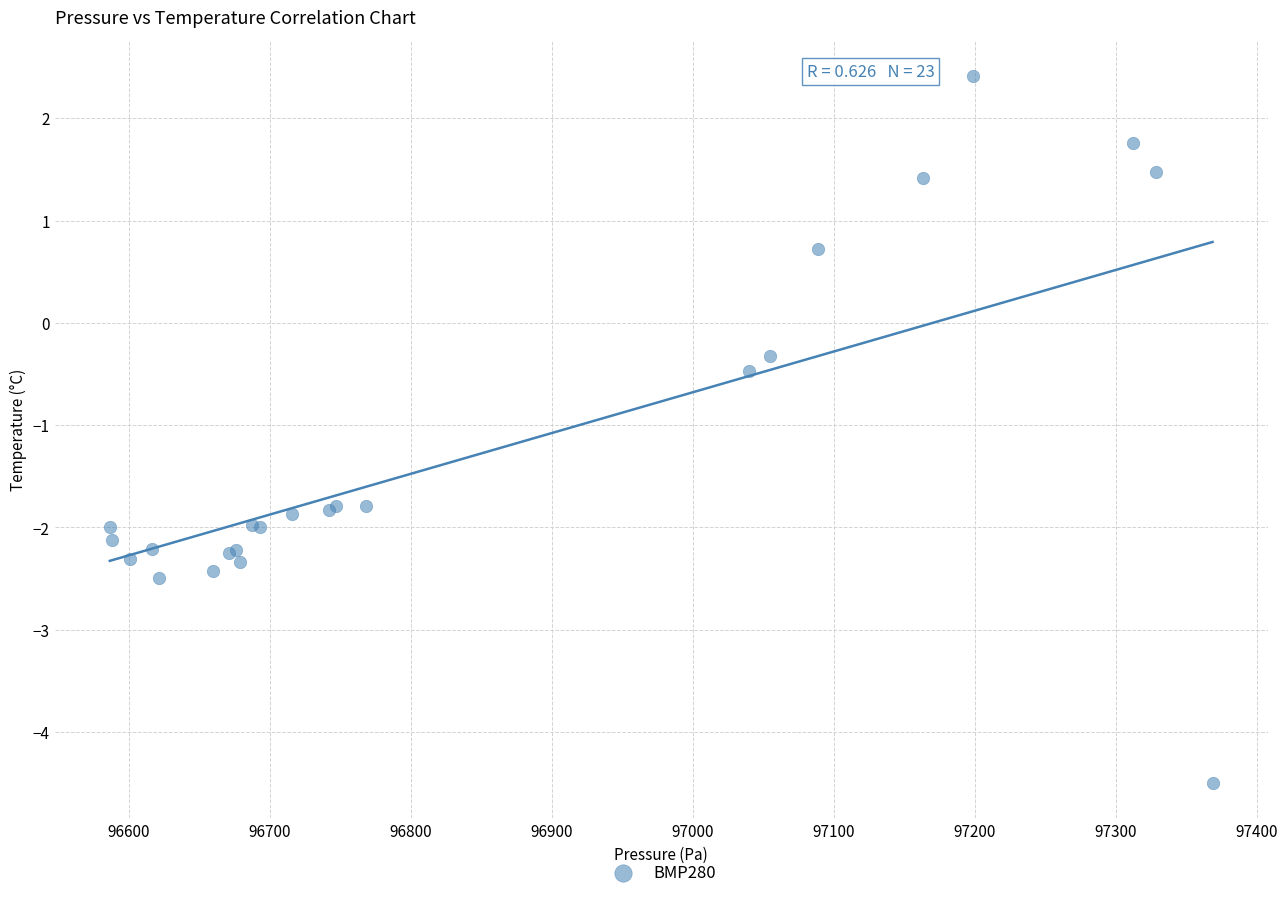

What Y value in the scatter plot is closest to -1?

-0.5